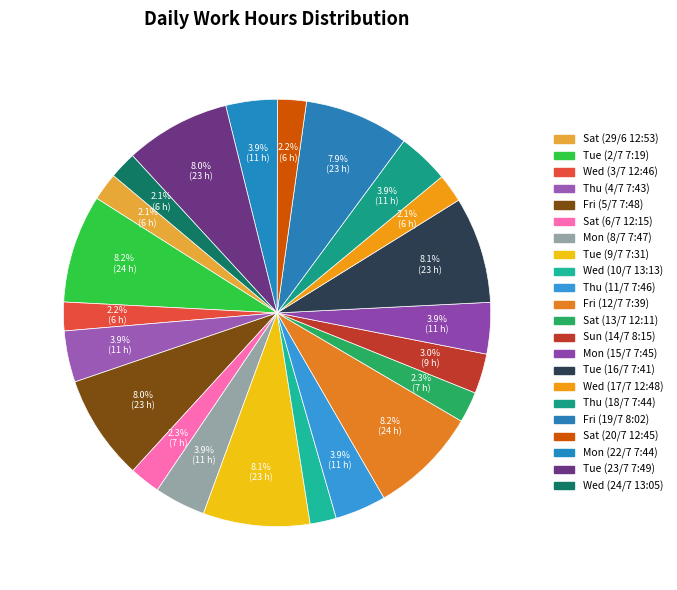

How many segments does this pie chart have?

22